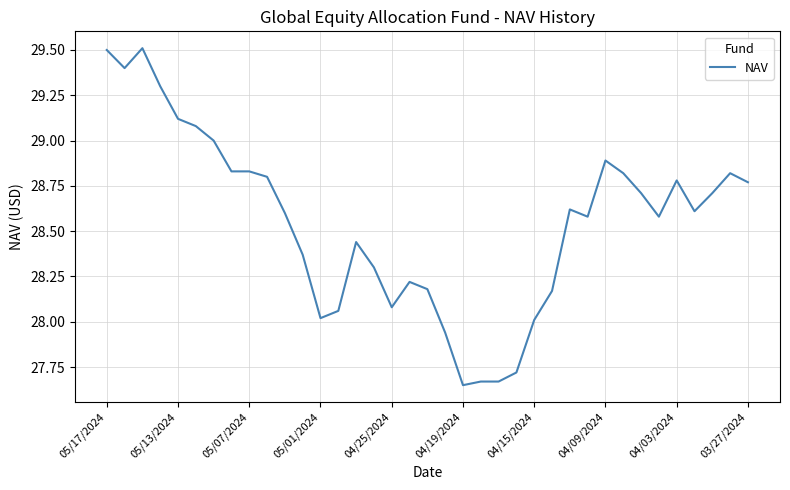

The chart shows a value of 28.1 at 04/25/2024. True or false?

True